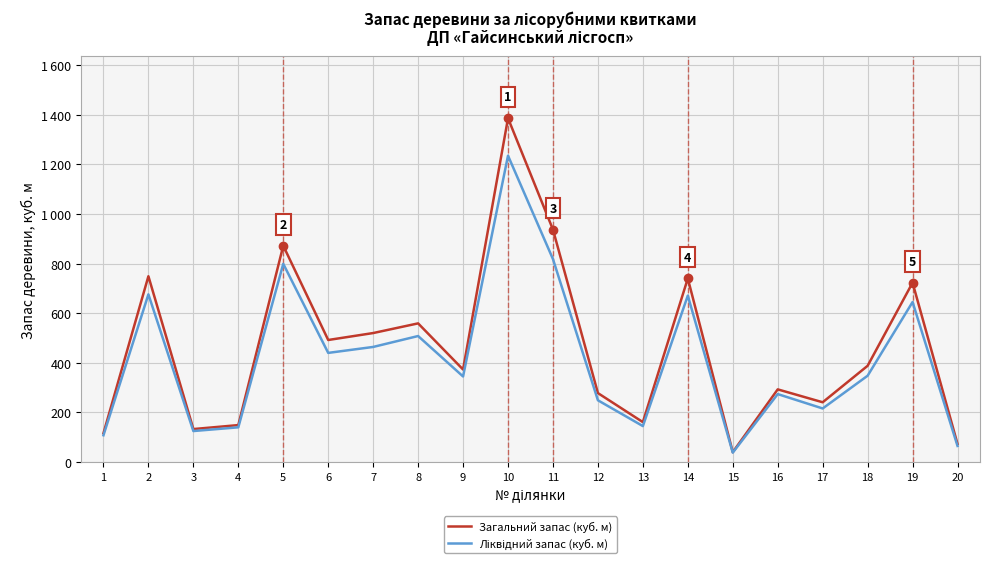

At which category is the sum across all series the highest?

10